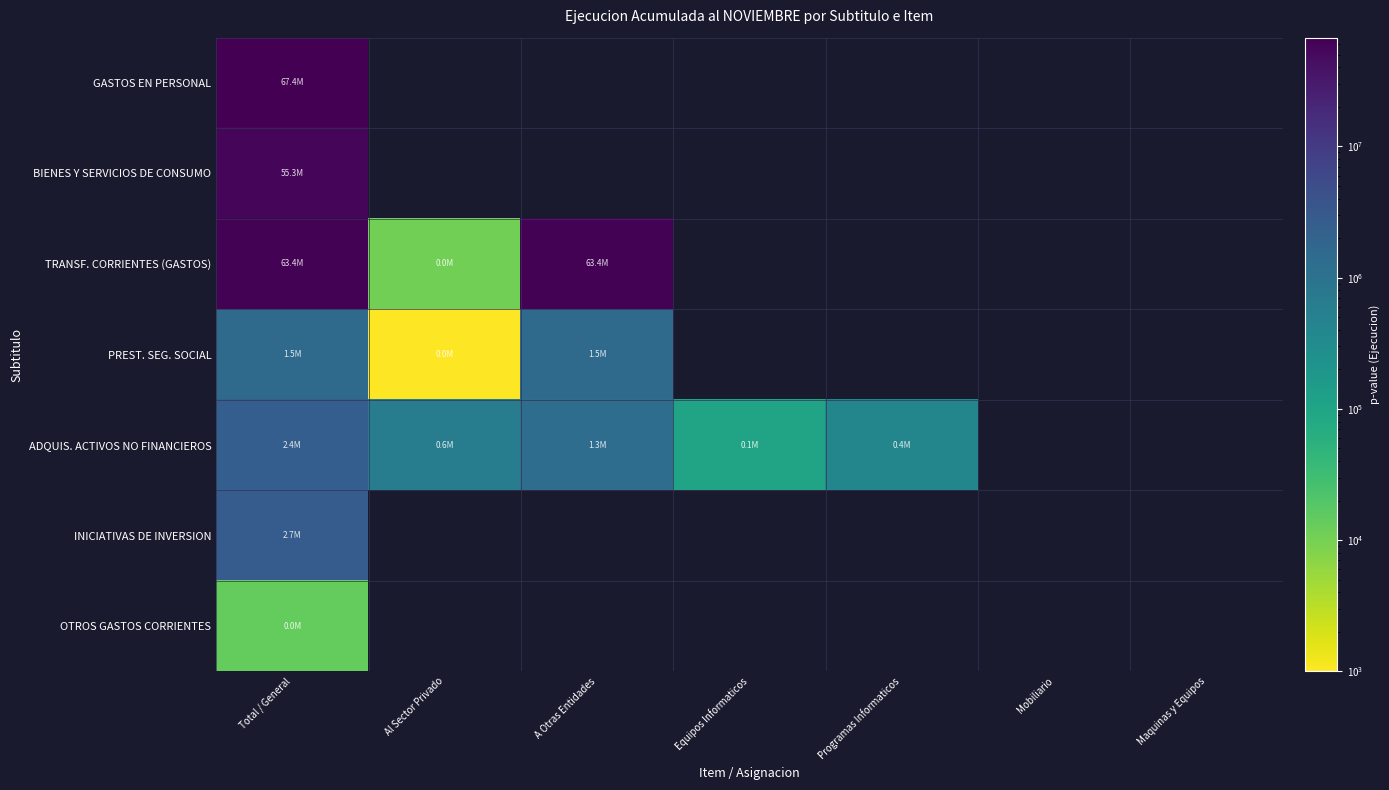

At which category is the sum across all series the highest?

Total / General